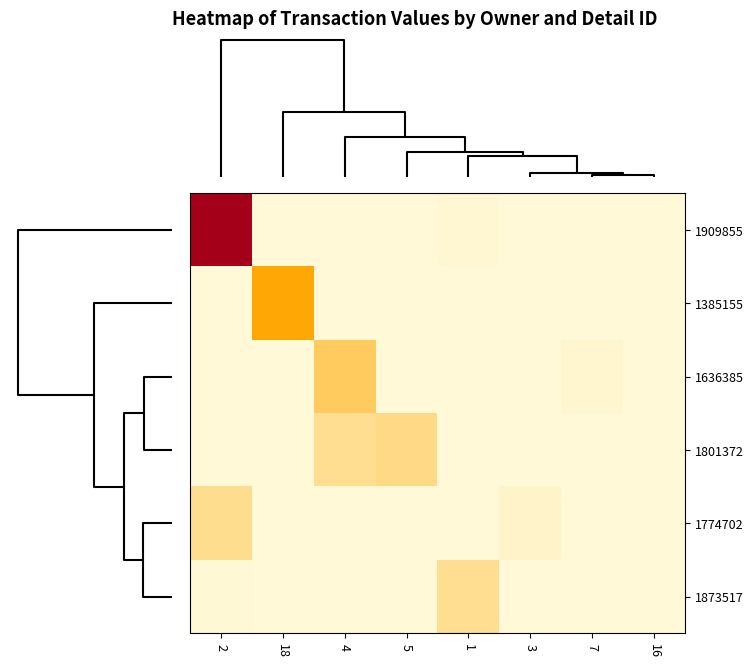

How many distinct data groups are displayed?

6